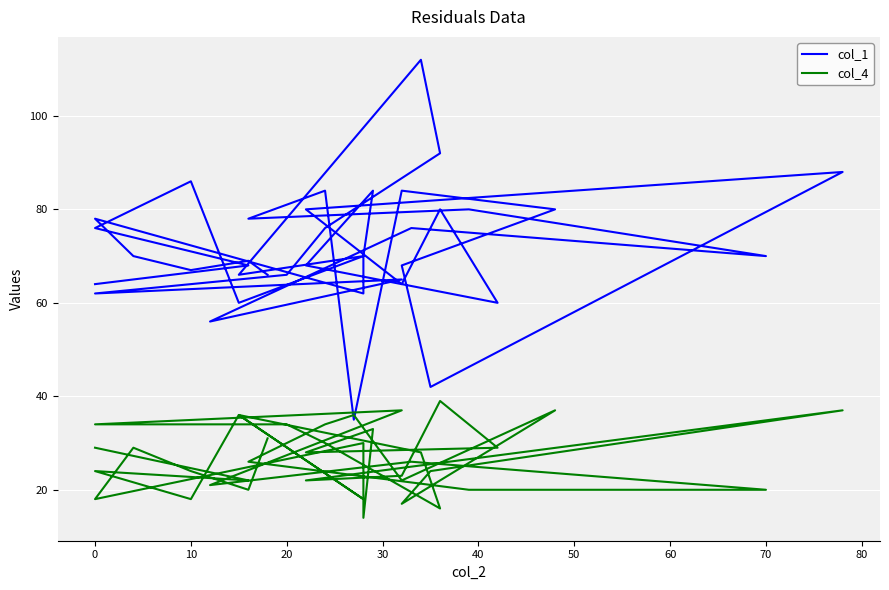

Between 0 and 70, which series saw the biggest shift?

col_1